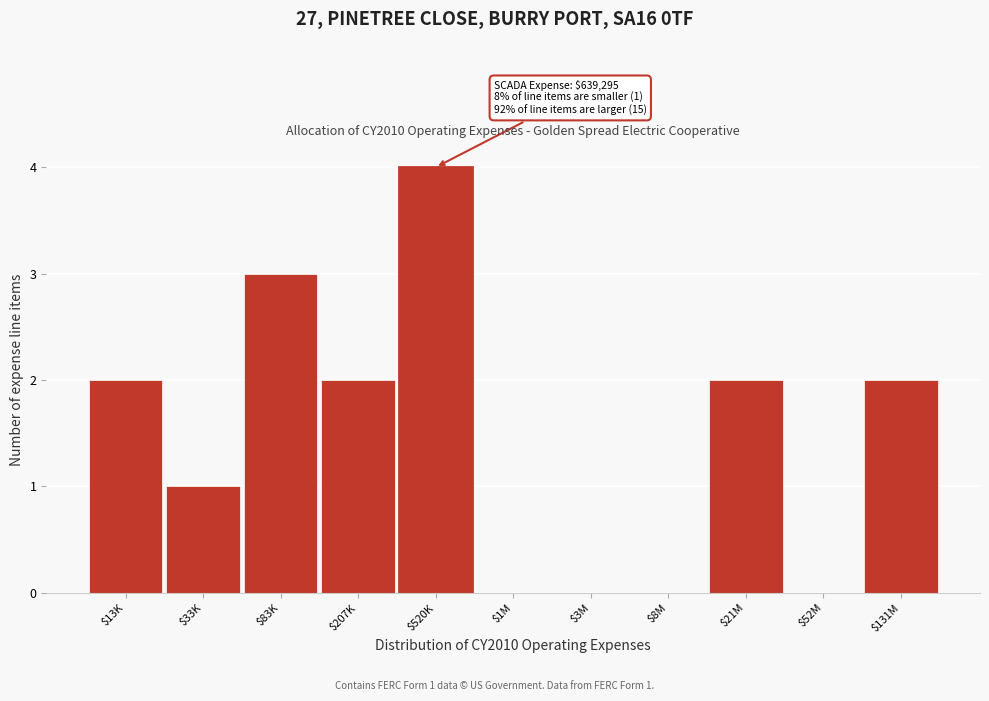

What is the greatest value displayed?

4